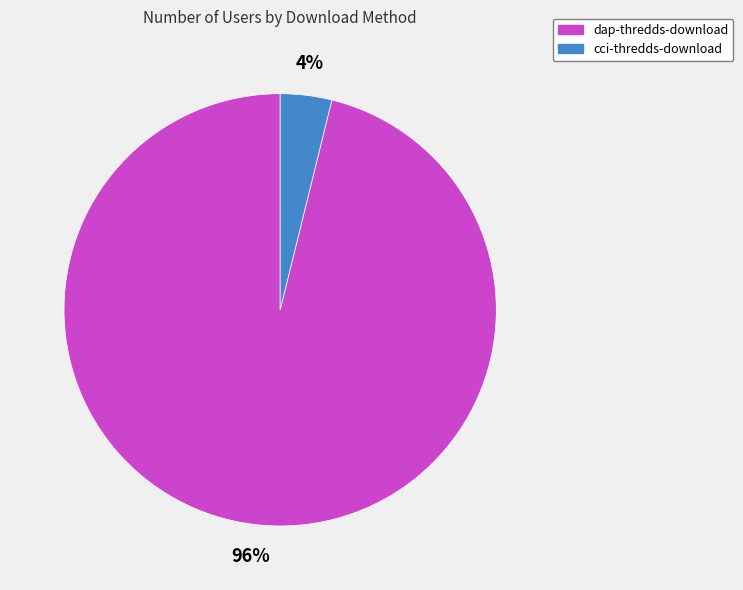

What is the smallest slice in the pie chart?

cci-thredds-download